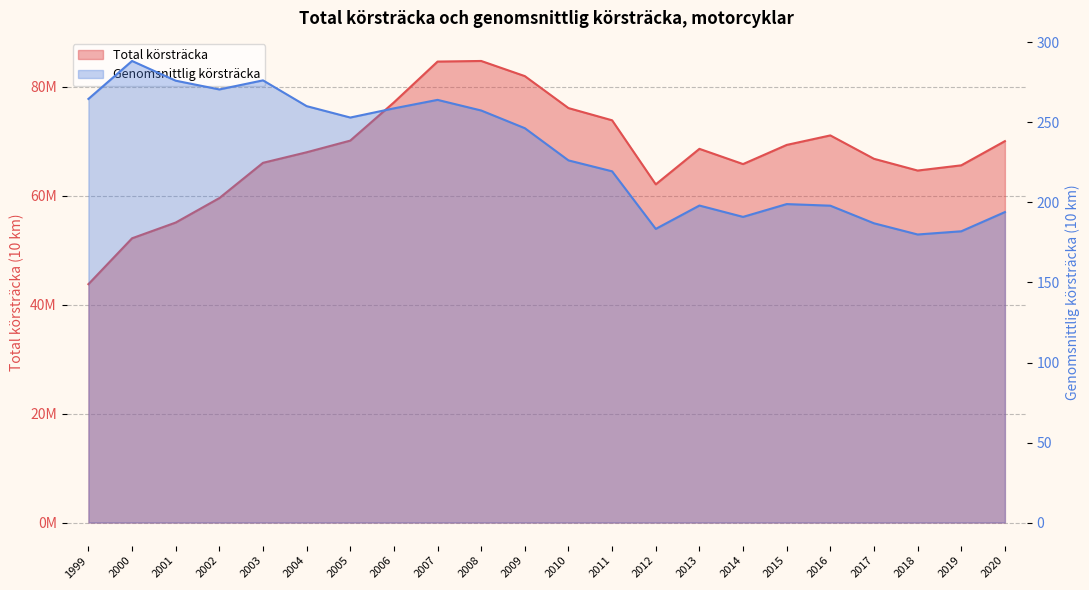

Is it true that Genomsnittlig körsträcka equals 410.4 at 2004?

False